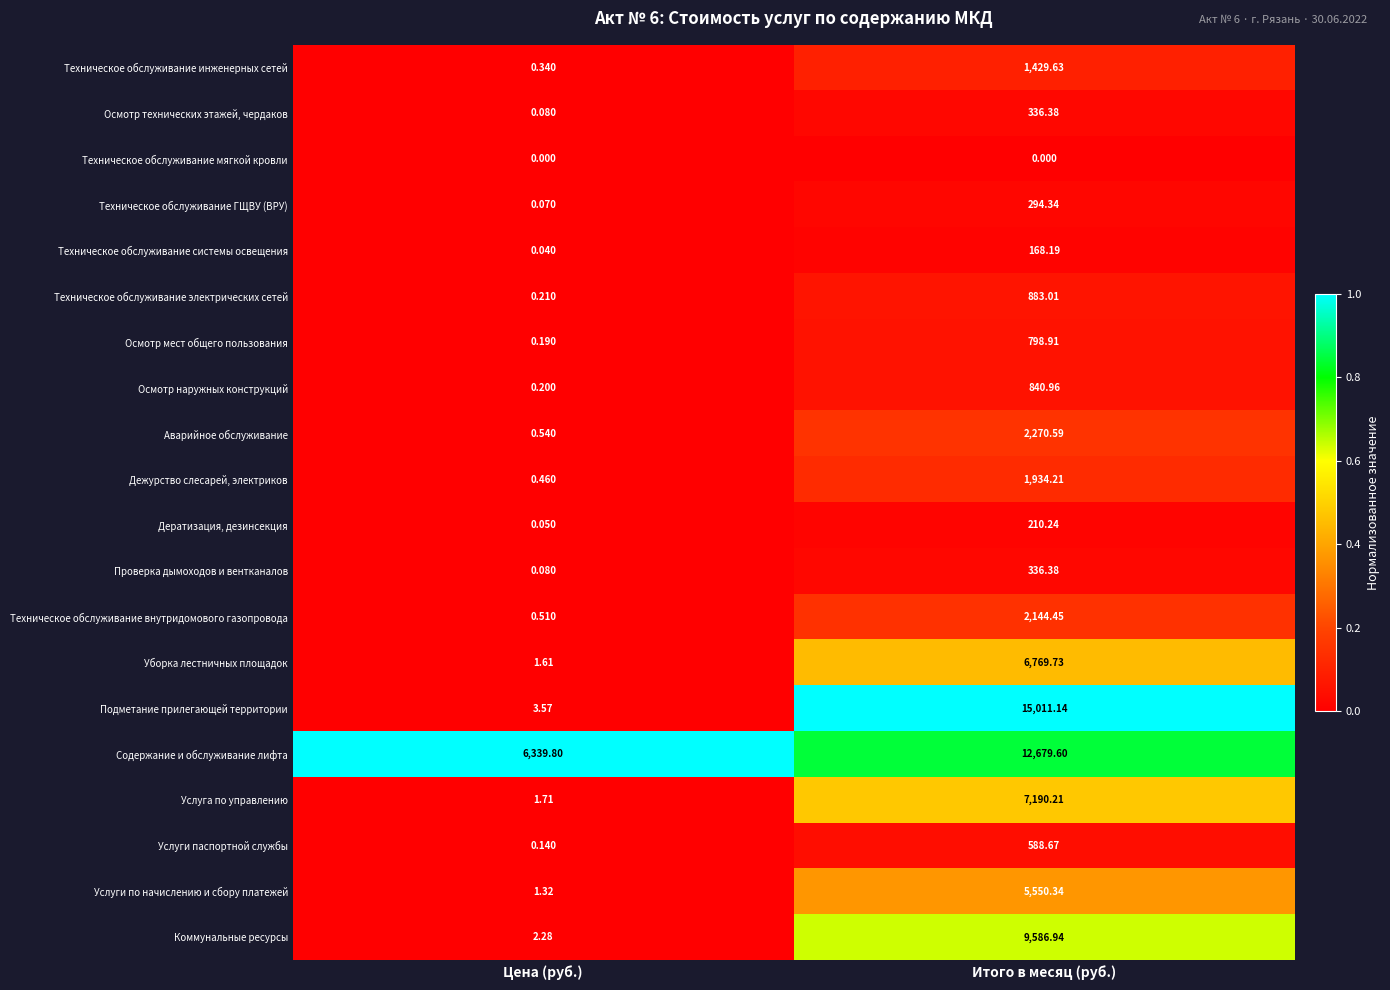

Which series has the widest spread of values?

Подметание прилегающей территории